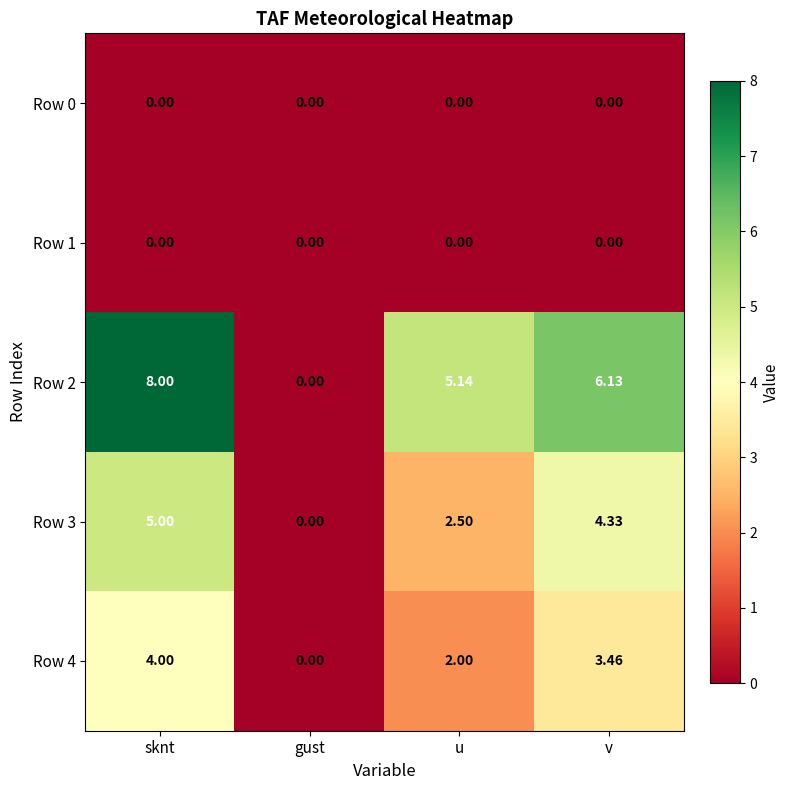

At which category is the sum across all series the highest?

sknt